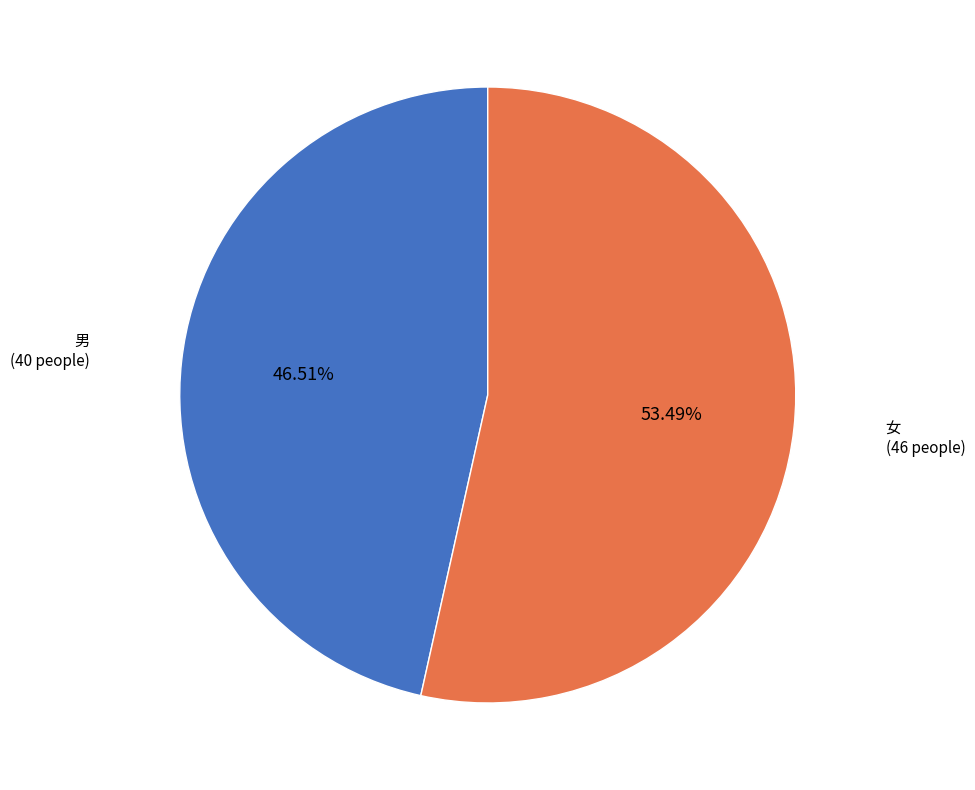

Is there a majority slice in this chart?

Yes